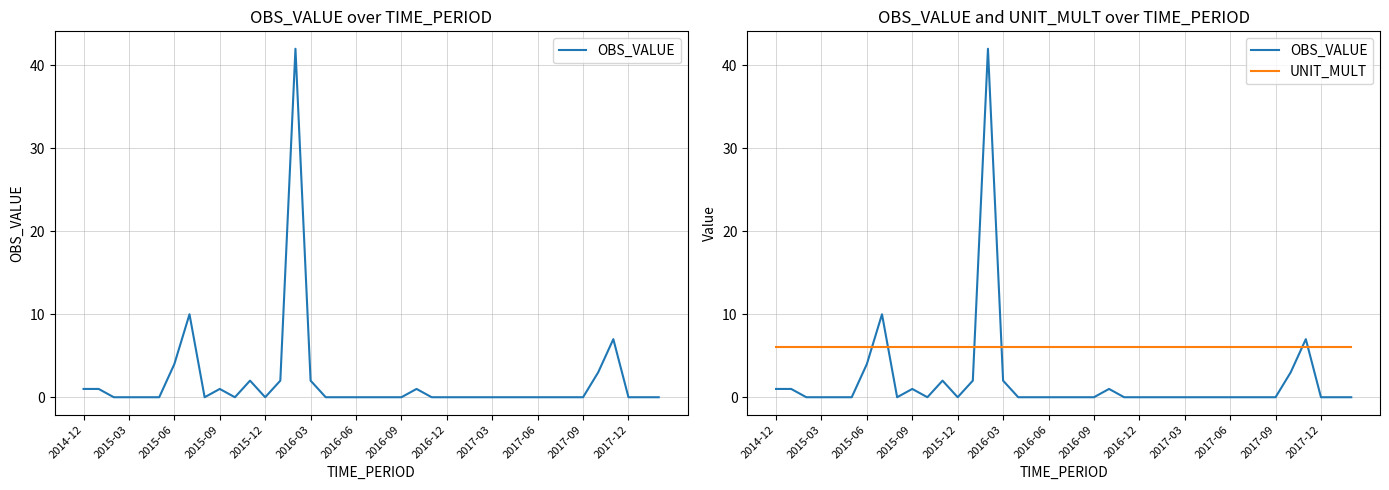

How many interior local valleys does the OBS_VALUE series have?

3